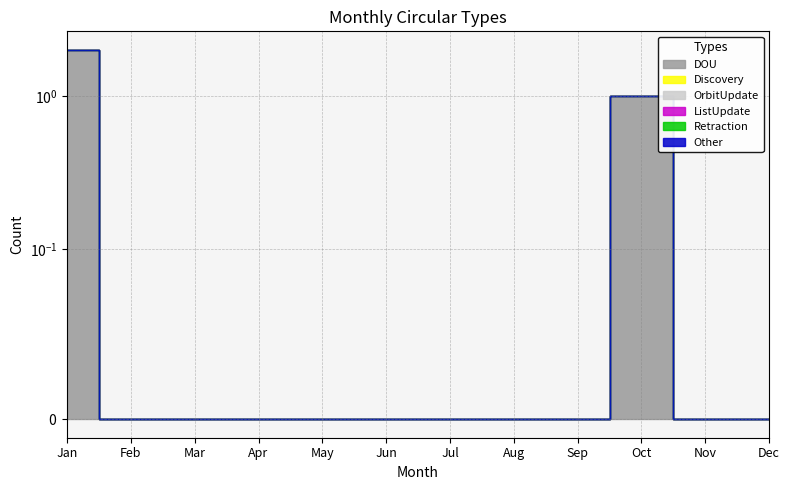

True or false: ListUpdate and OrbitUpdate intersect in this chart.

False